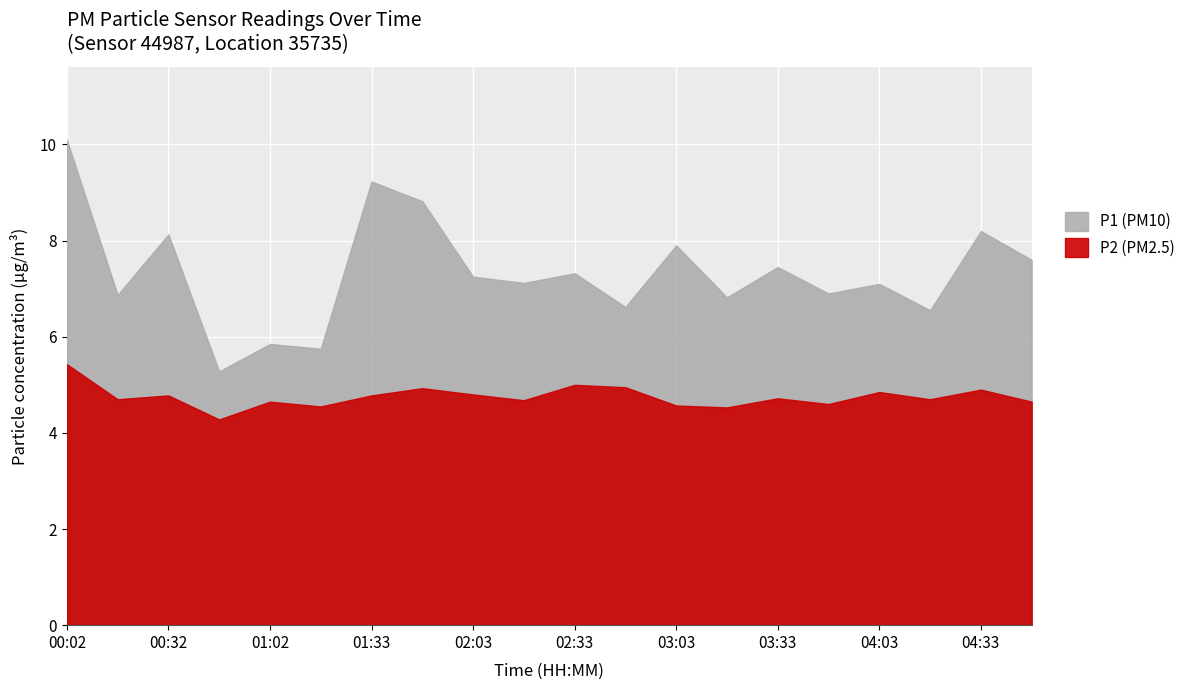

Where is the first local minimum for P2?

00:17